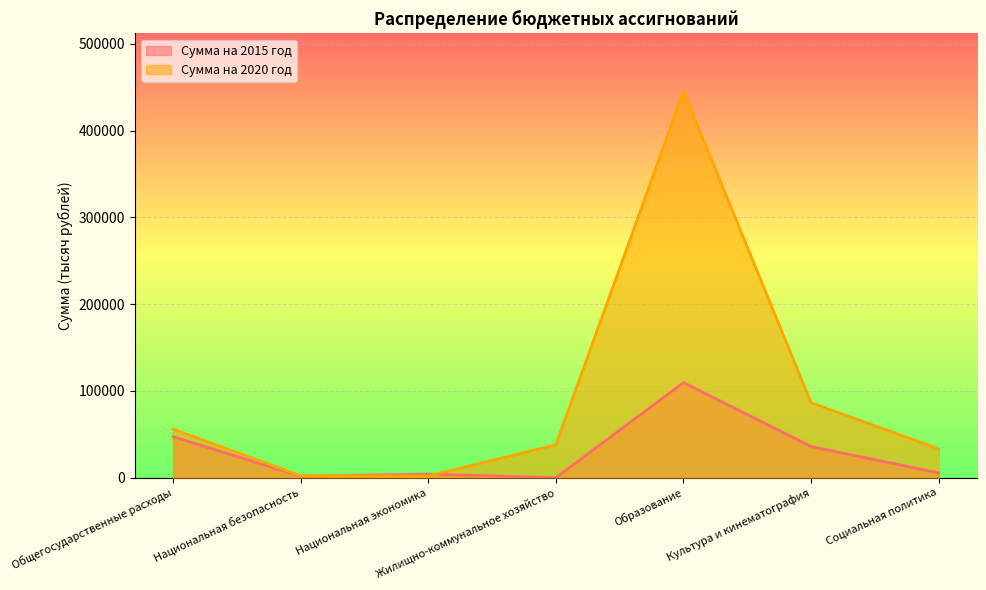

How many lines are shown in the chart?

2